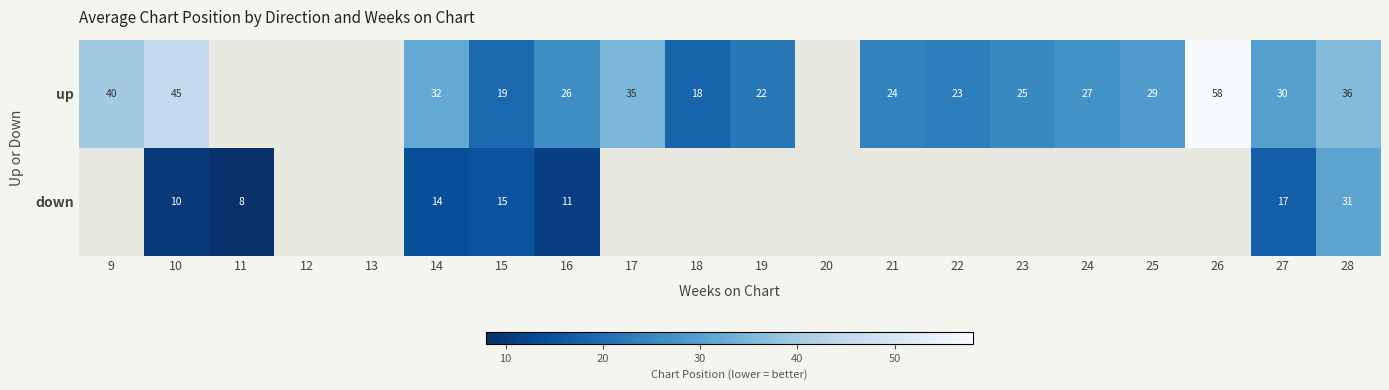

The down series shows 11 at 16. True or false?

True